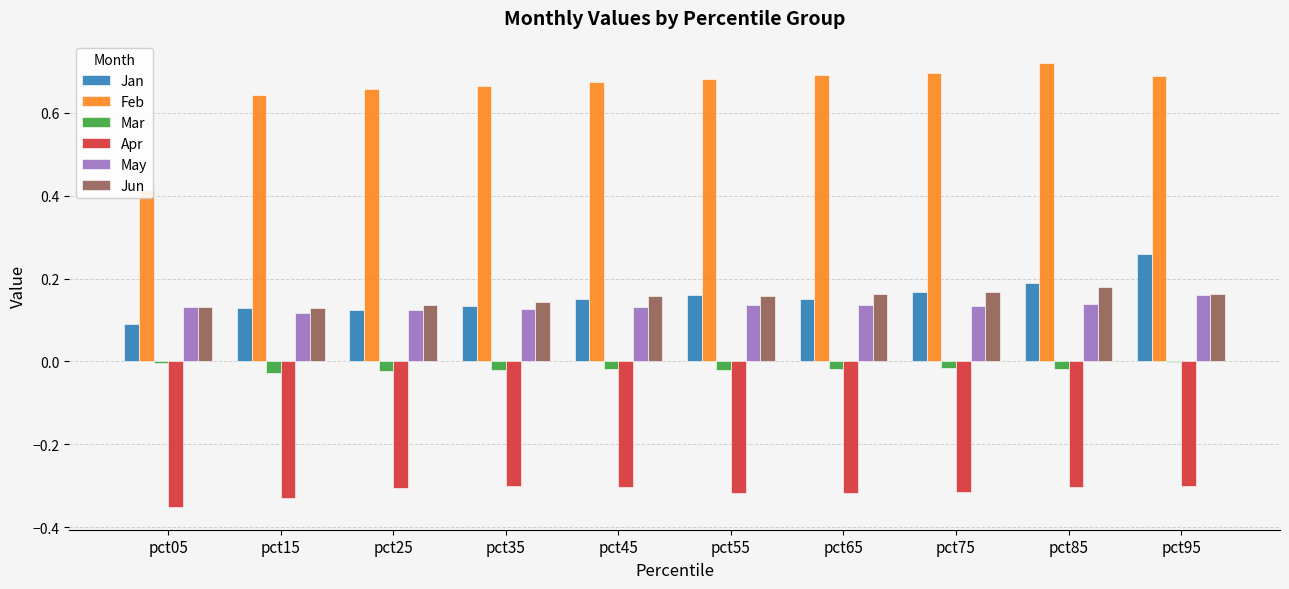

Which series has the widest spread of values?

Feb